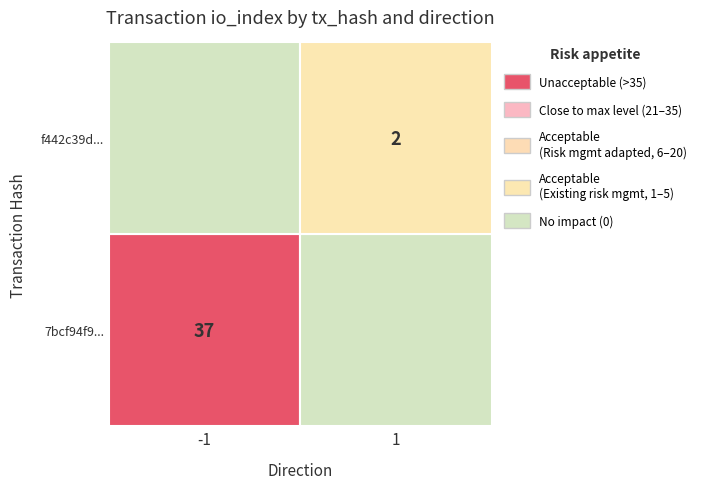

What is the difference between the 7bcf94f9... values at io_index and direction?

38